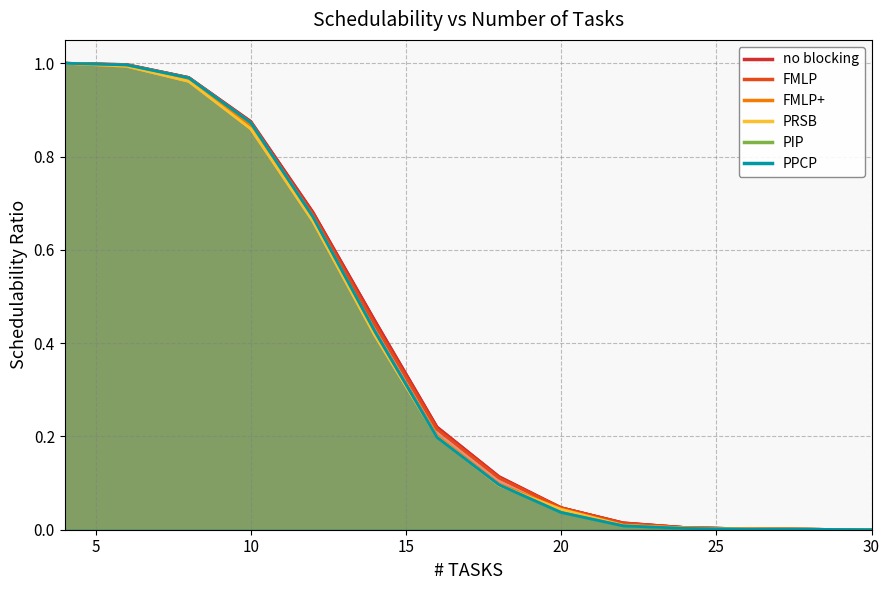

Reading left to right, list all the values displayed in this chart.

no blocking: 1.0	1.0	1.0	0.9	0.7	0.4	0.2	0.1	0.0	0.0	0.0	0.0	0.0	0.0
FMLP: 1.0	1.0	1.0	0.9	0.7	0.4	0.2	0.1	0.0	0.0	0.0	0.0	0.0	0.0
FMLP+: 1.0	1.0	1.0	0.9	0.7	0.4	0.2	0.1	0.0	0.0	0.0	0.0	0.0	0.0
PRSB: 1.0	1.0	1.0	0.9	0.7	0.4	0.2	0.1	0.0	0.0	0.0	0.0	0.0	0.0
PIP: 1.0	1.0	1.0	0.9	0.7	0.4	0.2	0.1	0.0	0.0	0.0	0.0	0.0	0.0
PPCP: 1.0	1.0	1.0	0.9	0.7	0.4	0.2	0.1	0.0	0.0	0.0	0.0	0.0	0.0